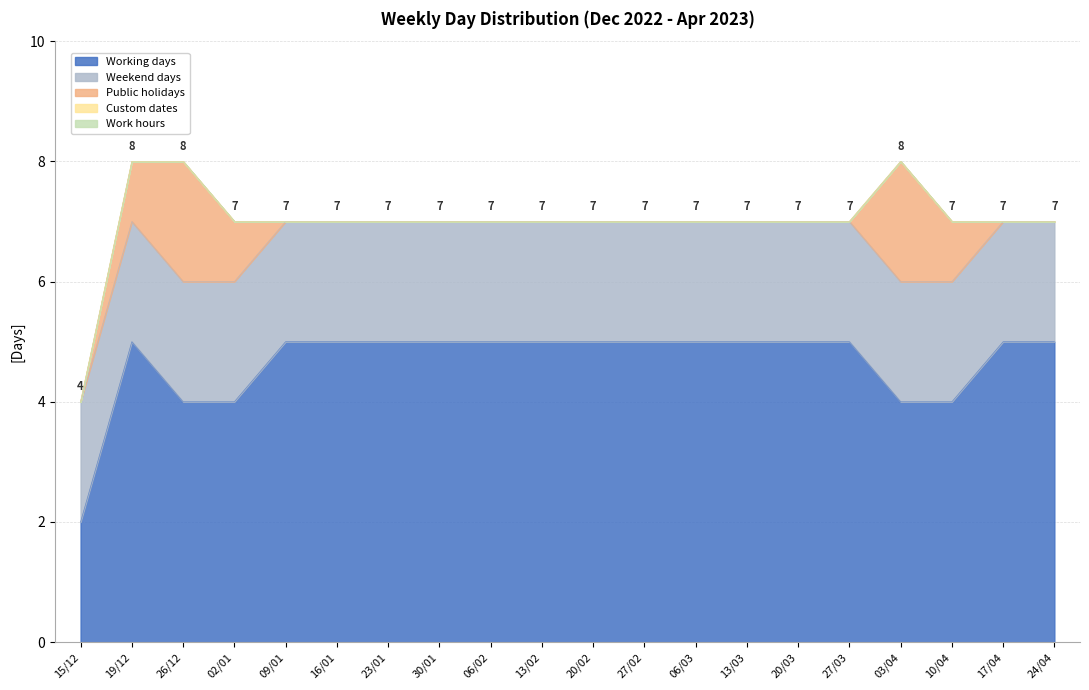

What is the approximate value of Working days at 03/04?

4